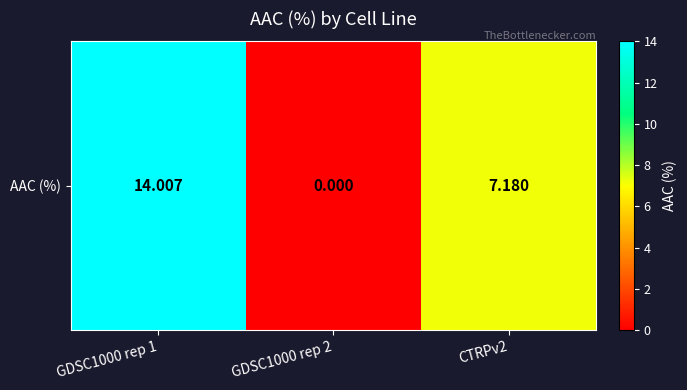

What is the difference between the maximum and second lowest values?

6.8